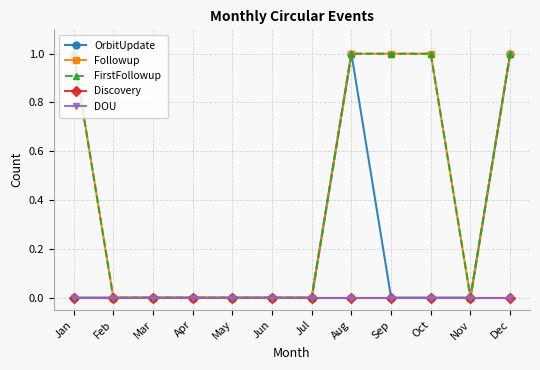

True or false: Followup has a value of 0 at Apr.

True